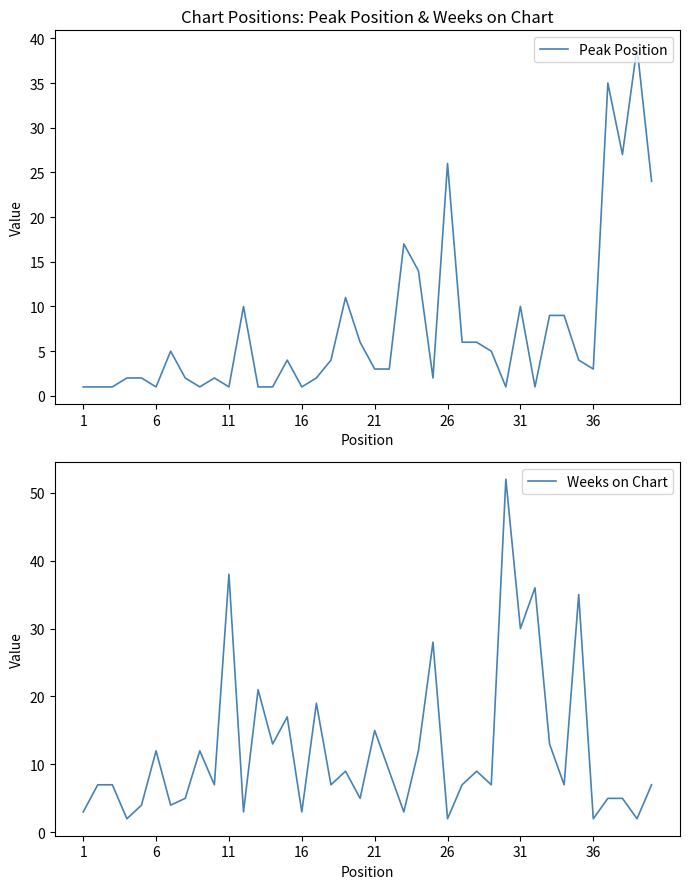

What is the highest value of the Peak Position series?

39